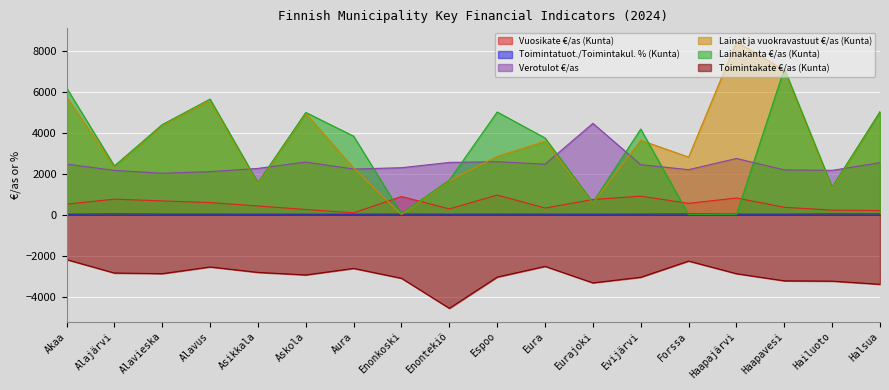

Where is Vuosikate €/as (Kunta) nearest to the value 522?

Akaa